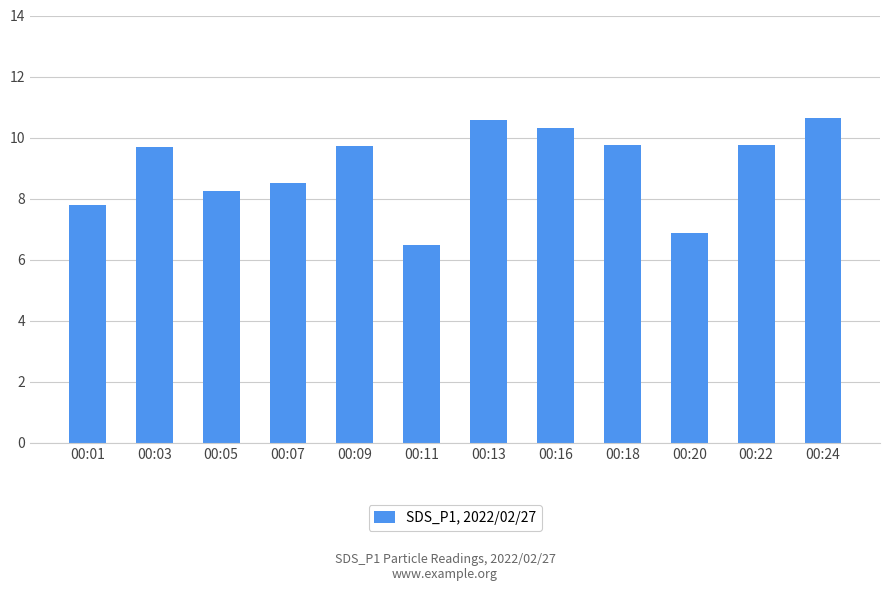

What is the value of the 4th bar from the left?

8.5